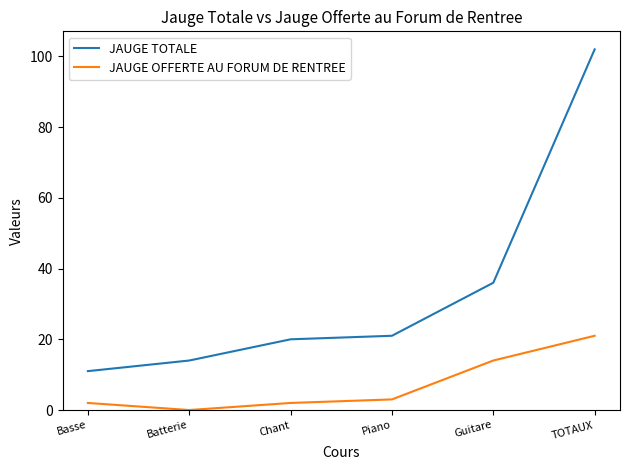

What is the sum of the JAUGE OFFERTE AU FORUM DE RENTREE values at Batterie and TOTAUX?

21